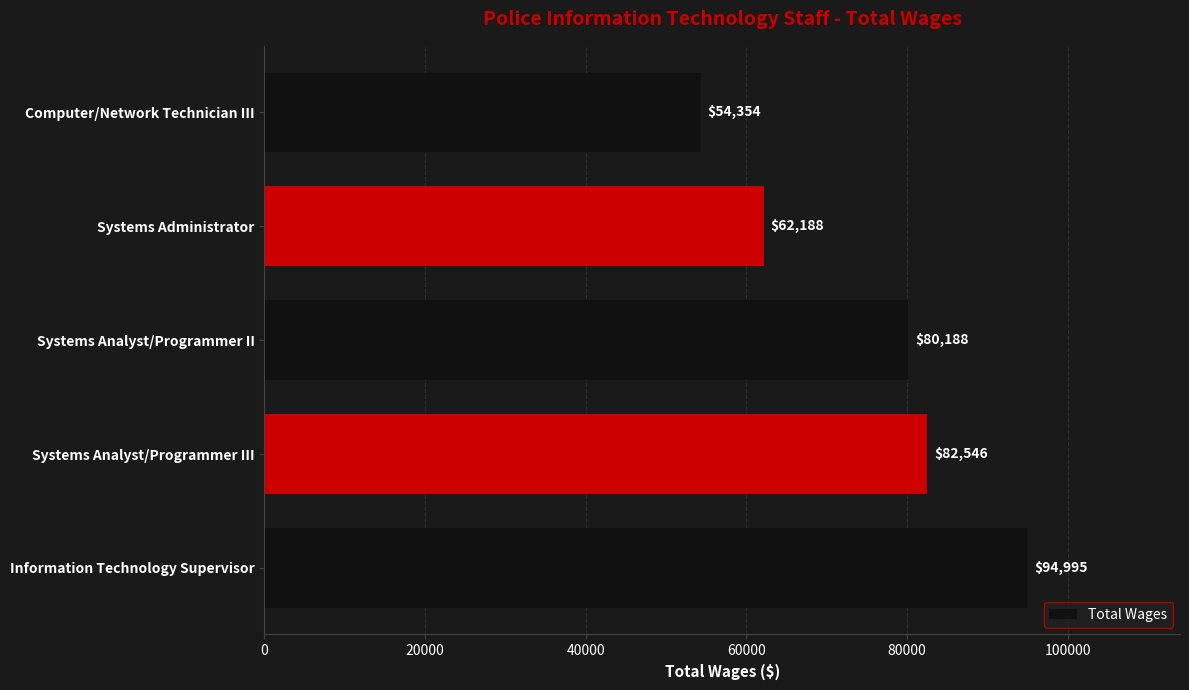

What is the greatest value displayed?

94995